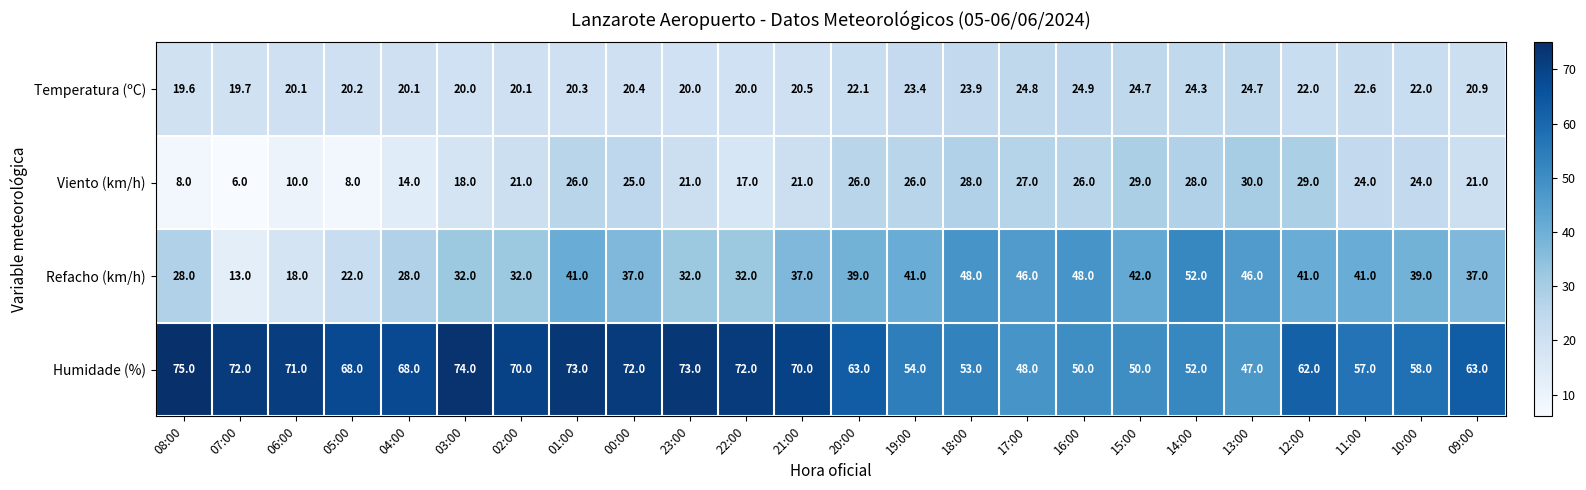

At which label does Temperatura (ºC) first exceed 20?

06:00